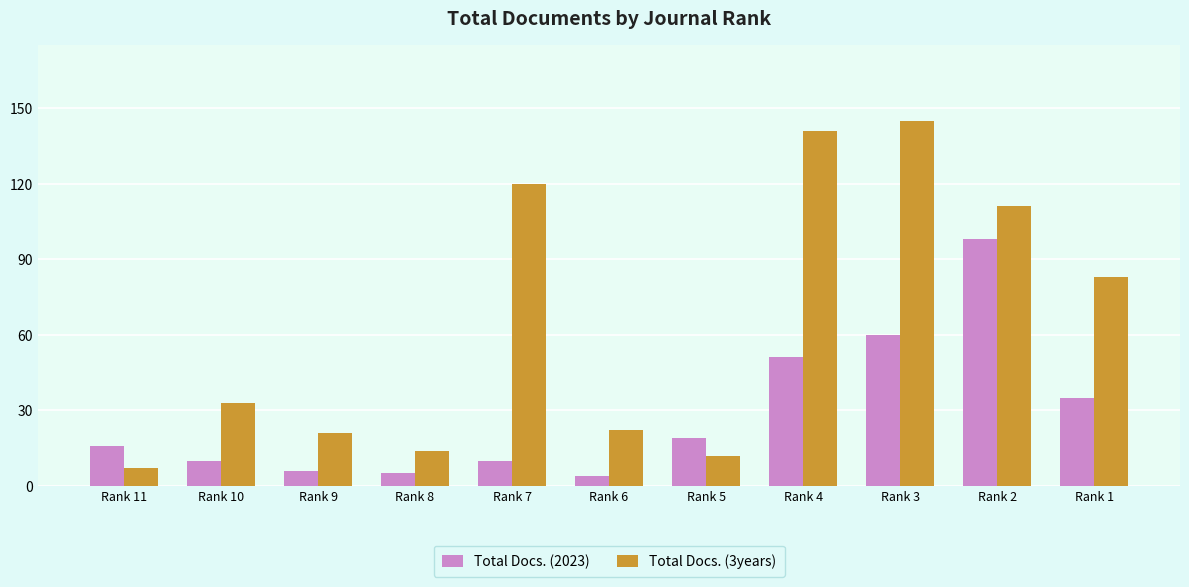

Which series has the largest total across all categories?

Total Docs. (3years)